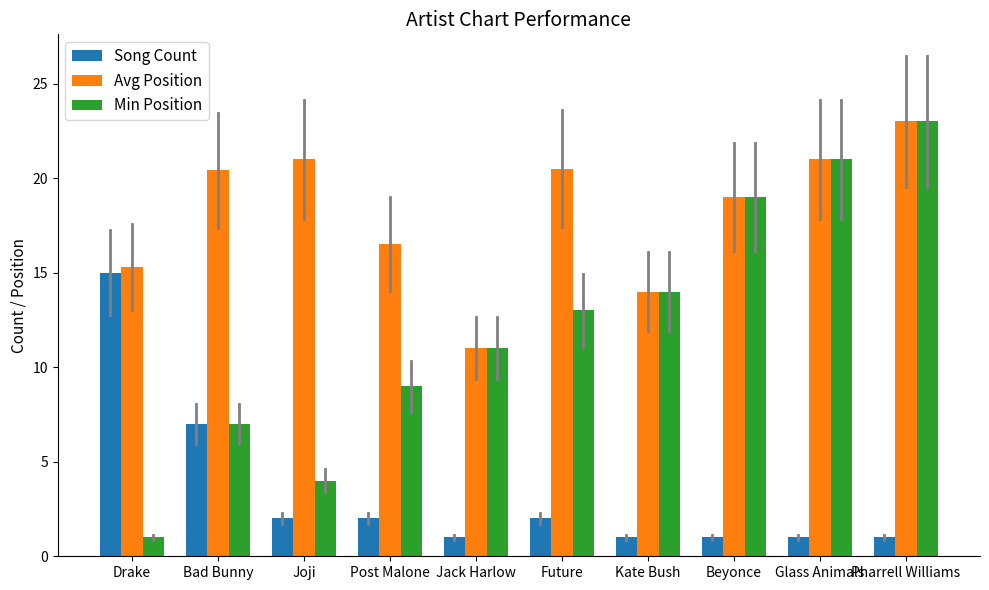

What is the difference between the Song Count values at Pharrell Williams and Joji?

1.0